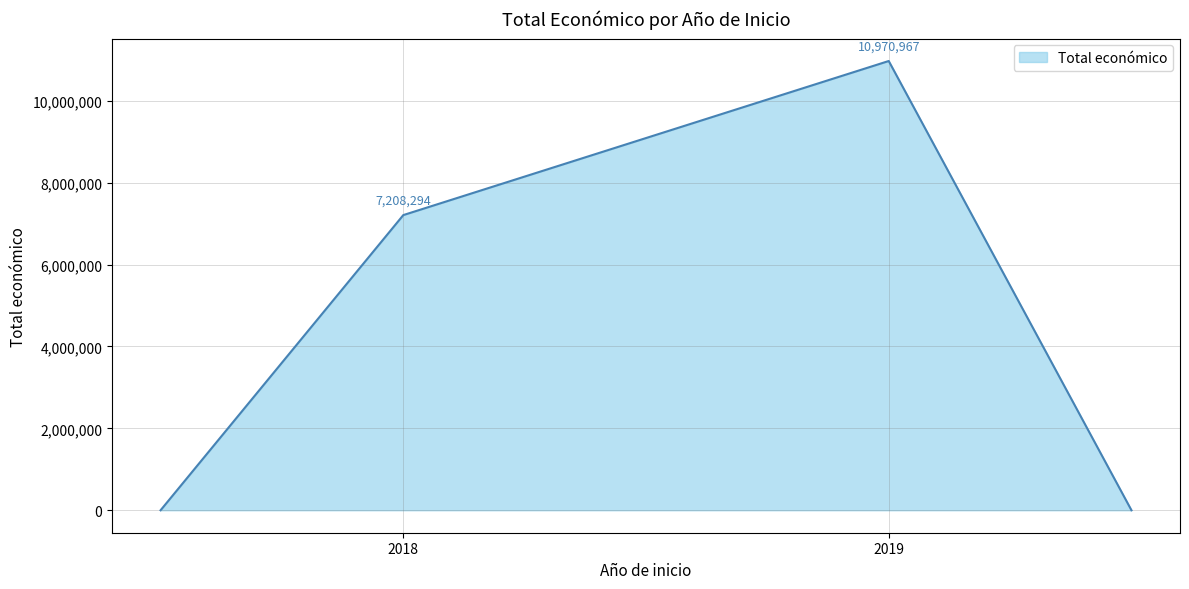

How many interior local peaks (higher than both neighbors) does the data have?

1